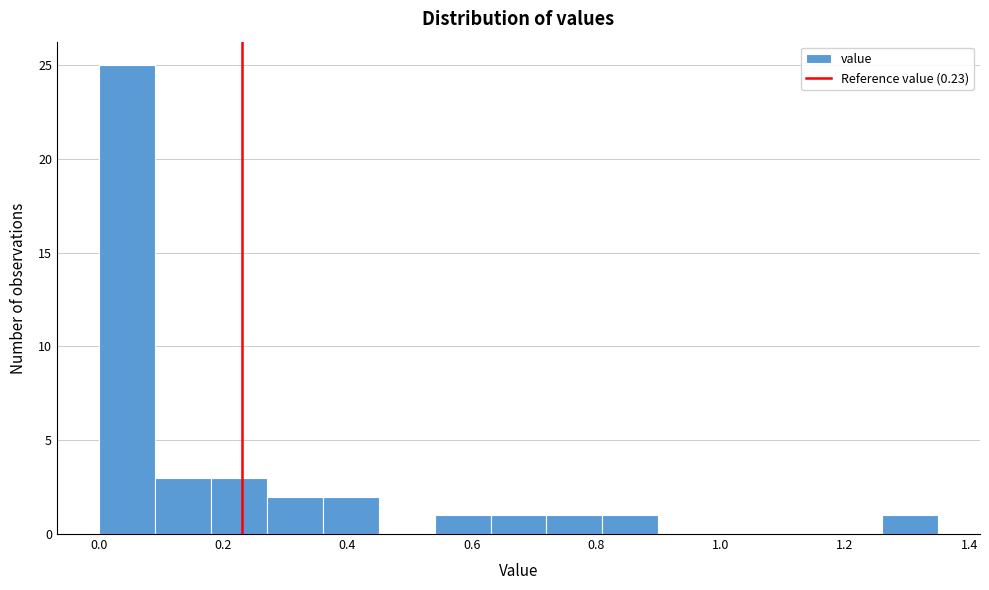

What is the height of the bar covering 0.27 to 0.36 on the x-axis? Neither the bar edges nor the heights are printed on the chart, so give them approximately, as read against the axes.

2